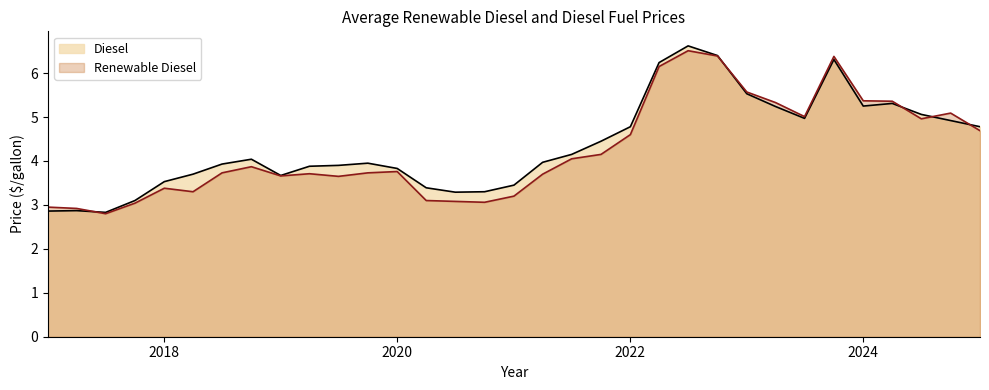

At which category is the sum across all series the highest?

2022-07-01